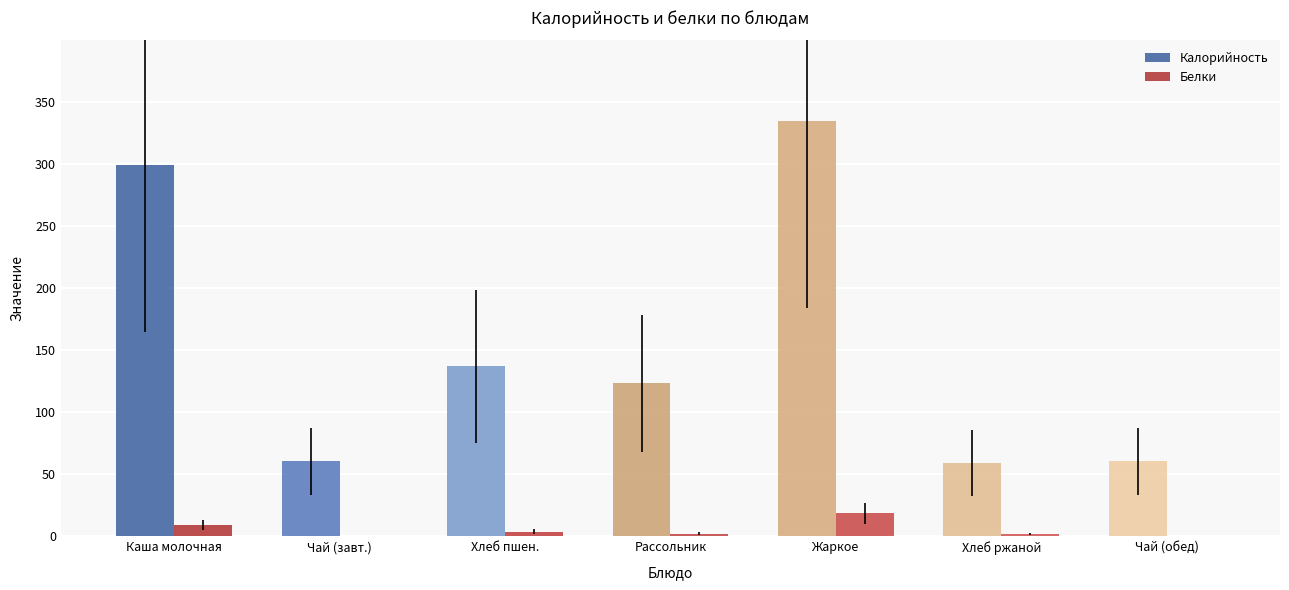

The value of Калорийность at Чай (завт.) is 60.5. True or false?

True